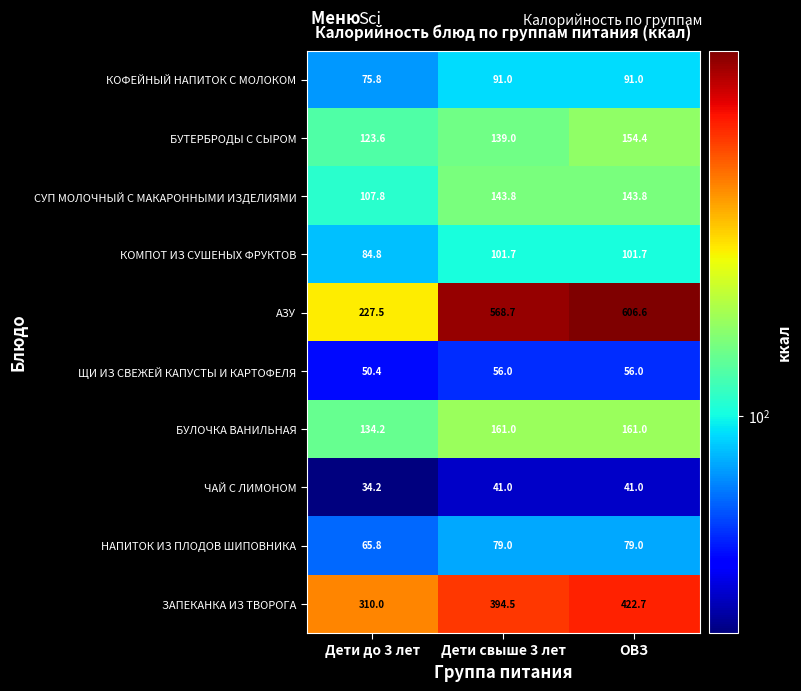

Which series changed the most between Дети до 3 лет and Дети свыше 3 лет?

АЗУ